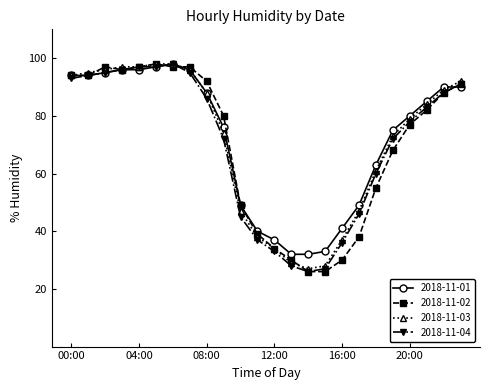

How many distinct data groups are displayed?

4